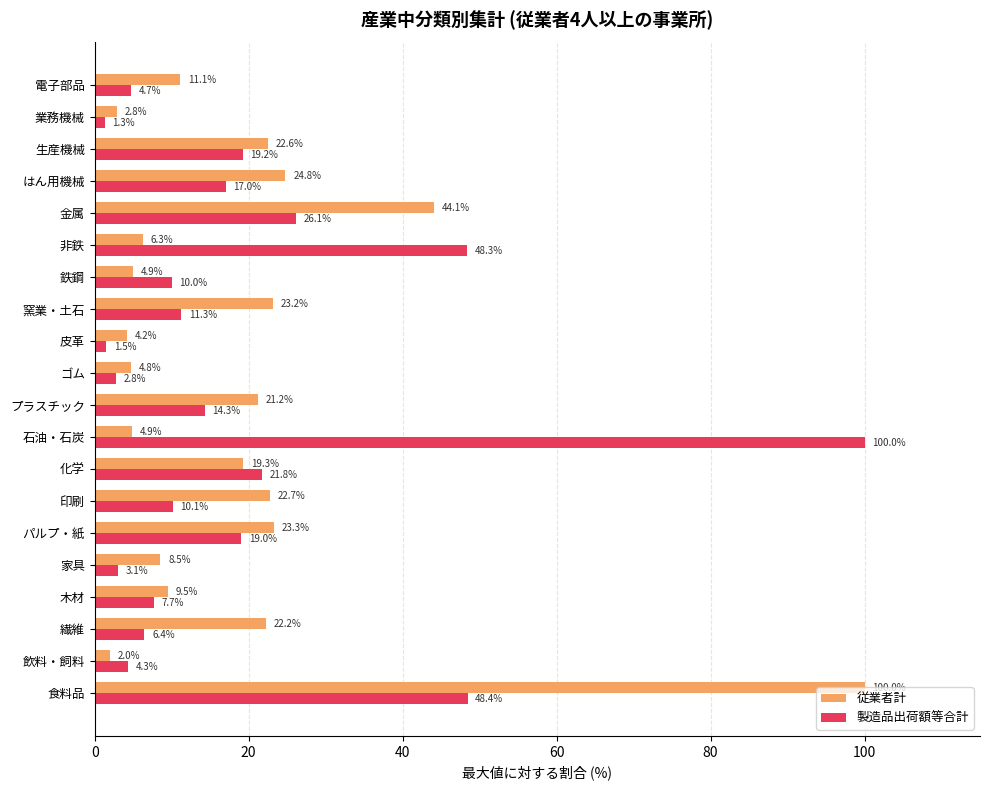

Rank the categories by 製造品出荷額等合計 value from lowest to highest.

業務機械, 皮革, ゴム, 家具, 飲料・飼料, 電子部品, 繊維, 木材, 鉄鋼, 印刷, 窯業・土石, プラスチック, はん用機械, パルプ・紙, 生産機械, 化学, 金属, 非鉄, 食料品, 石油・石炭